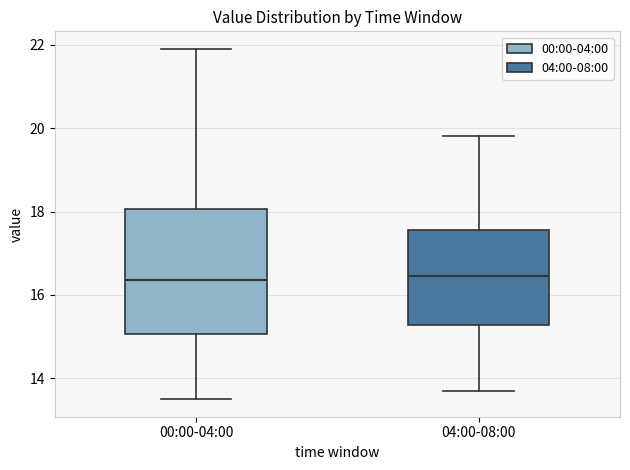

Reading left to right, read every box against the y-axis: the position of its median line, the range the box covers, and the ends of its whiskers. The values are not printed on the chart, so give them approximately, as read against the axis.

00:00-04:00: median 16.4, box 15.0 to 18.0, whiskers 13.6 to 22.0
04:00-08:00: median 16.4, box 15.2 to 17.6, whiskers 13.8 to 19.8